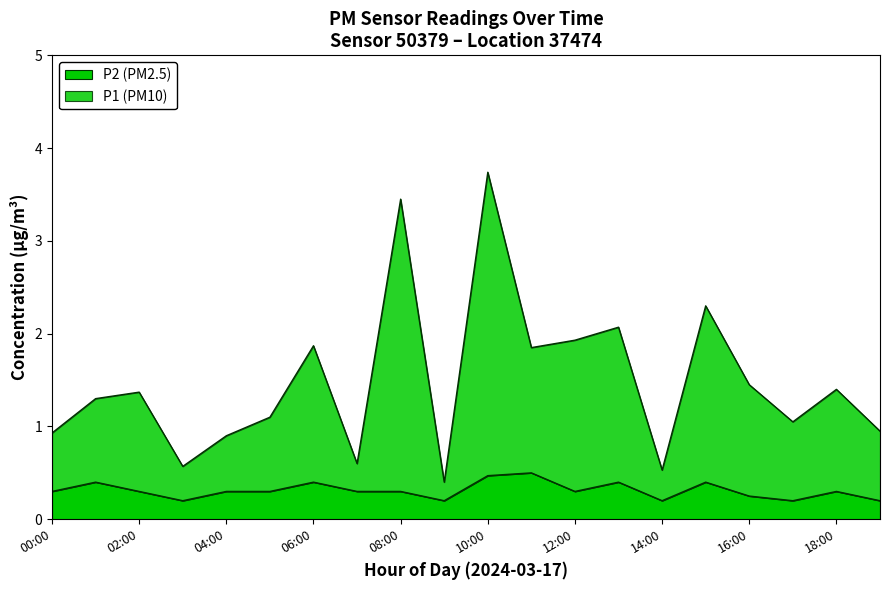

Reading left to right, what are all the values shown in this chart?

P1: 00:00=0.9	01:00=1.3	02:00=1.4	03:00=0.6	04:00=0.9	05:00=1.1	06:00=1.9	07:00=0.6	08:00=3.4	09:00=0.4	10:00=3.7	11:00=1.9	12:00=1.9	13:00=2.1	14:00=0.5	15:00=2.3	16:00=1.4	17:00=1.1	18:00=1.4	19:00=0.9
P2: 00:00=0.3	01:00=0.4	02:00=0.3	03:00=0.2	04:00=0.3	05:00=0.3	06:00=0.4	07:00=0.3	08:00=0.3	09:00=0.2	10:00=0.5	11:00=0.5	12:00=0.3	13:00=0.4	14:00=0.2	15:00=0.4	16:00=0.2	17:00=0.2	18:00=0.3	19:00=0.2